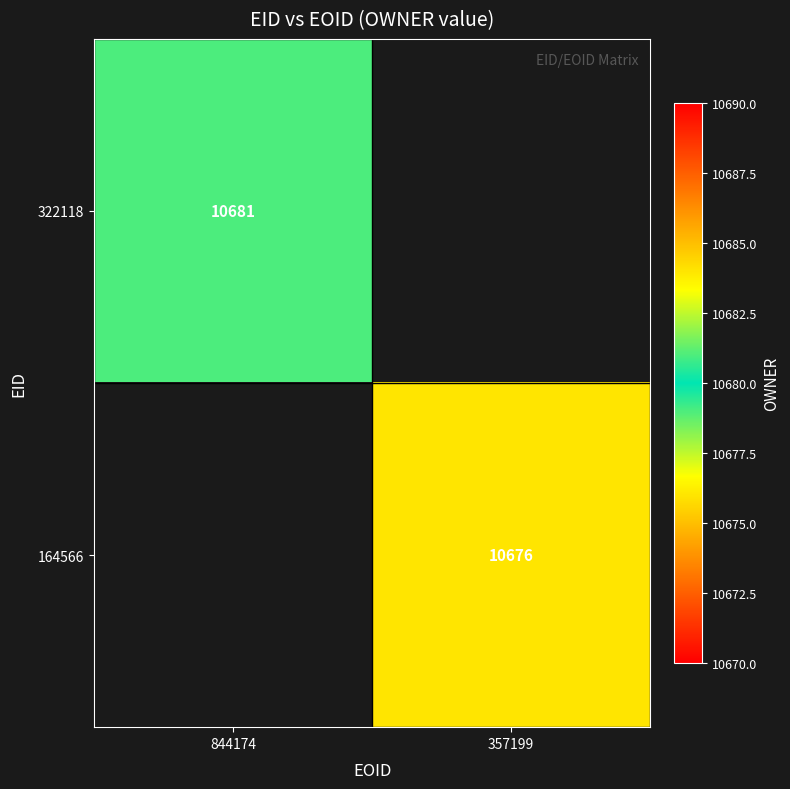

Count the number of categories in the chart.

2